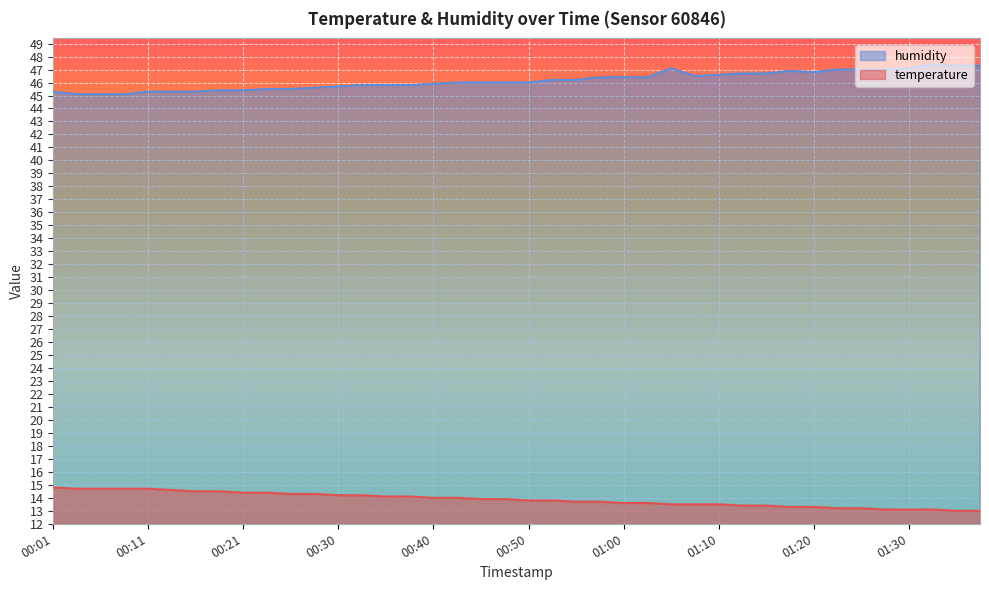

At which label is humidity closest to 46?

00:43